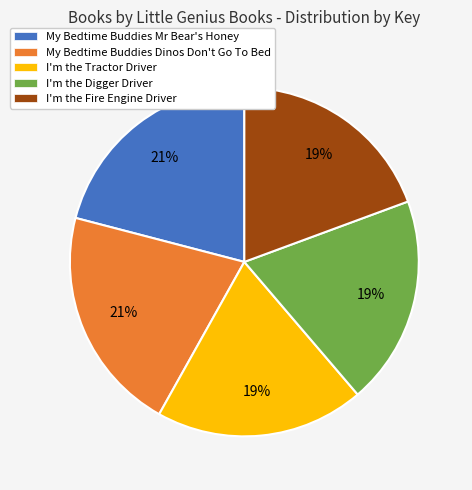

The I'm the Digger Driver slice represents 19% of the pie. True or false?

True